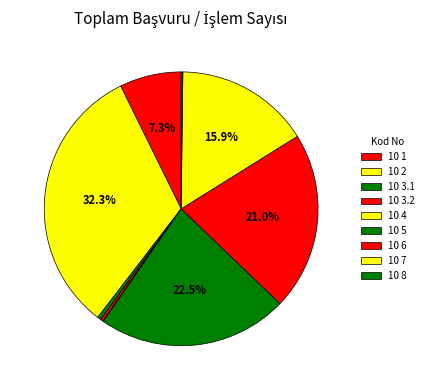

What percentage is the 10 6 slice, to the nearest percent?

21%